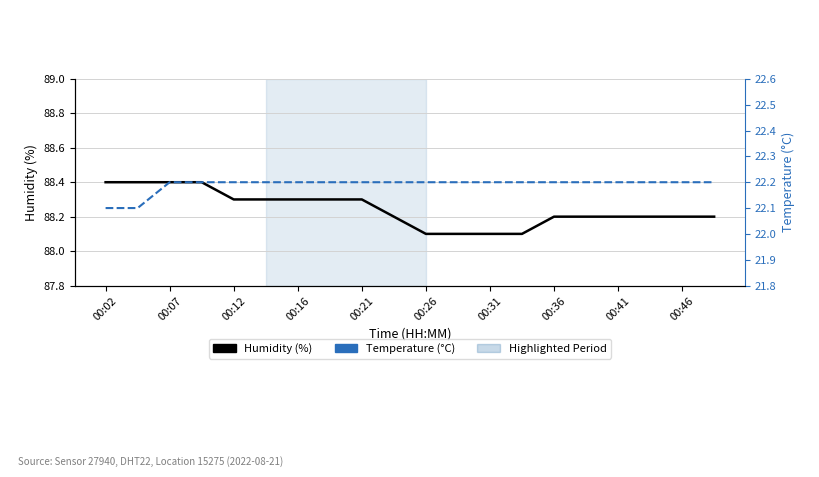

How many distinct data groups are displayed?

2